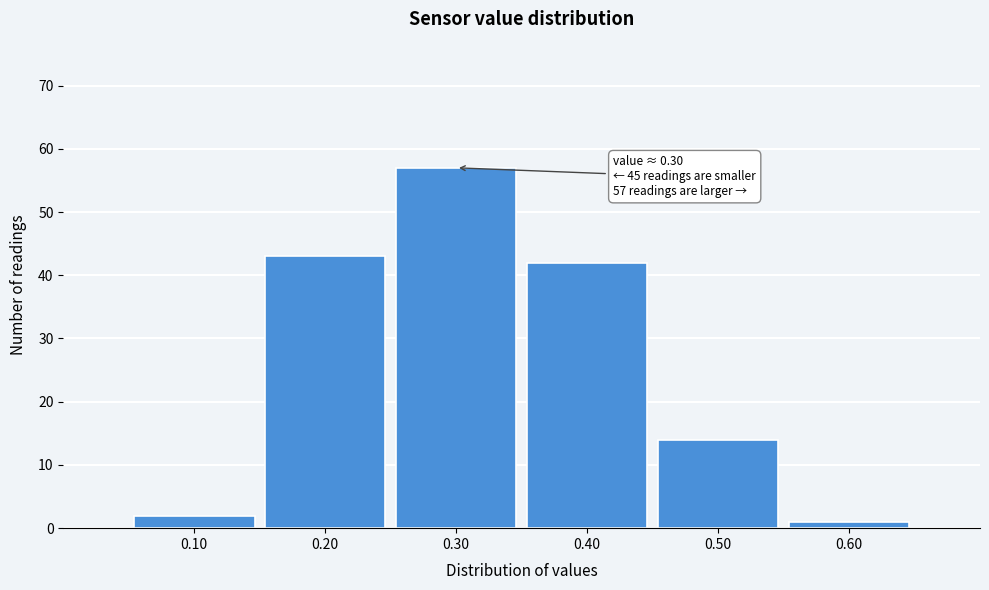

Over which range of the x-axis is the bar tallest?

0.25 to 0.35